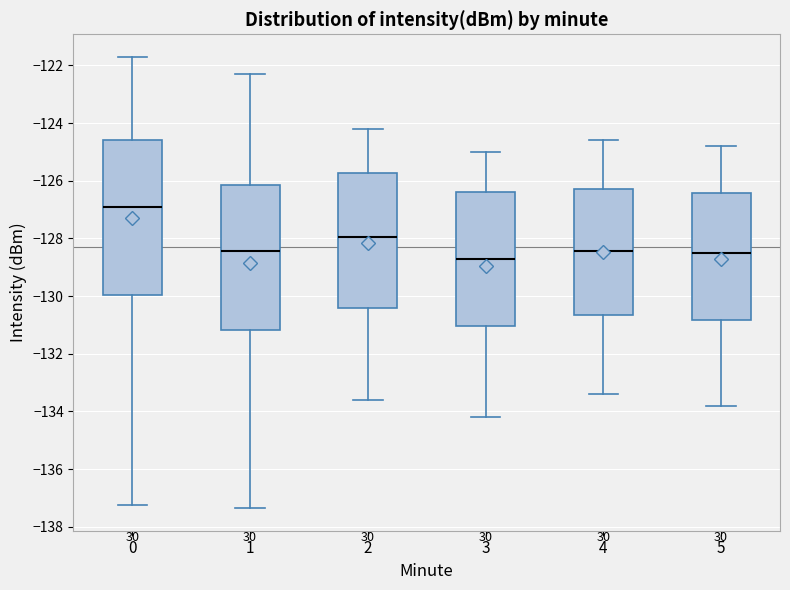

Reading left to right, transcribe this box plot: for each box, give where its median line is, the range the box spans, and where its two whiskers end, as read against the y-axis. The values are not printed on the chart, so give them approximately, as read against the axis.

0: median -127.0, box -130.0 to -124.6, whiskers -137.2 to -121.8
1: median -128.4, box -131.2 to -126.2, whiskers -137.4 to -122.2
2: median -128.0, box -130.4 to -125.8, whiskers -133.6 to -124.2
3: median -128.6, box -131.0 to -126.4, whiskers -134.2 to -125.0
4: median -128.4, box -130.6 to -126.2, whiskers -133.4 to -124.6
5: median -128.4, box -130.8 to -126.4, whiskers -133.8 to -124.8